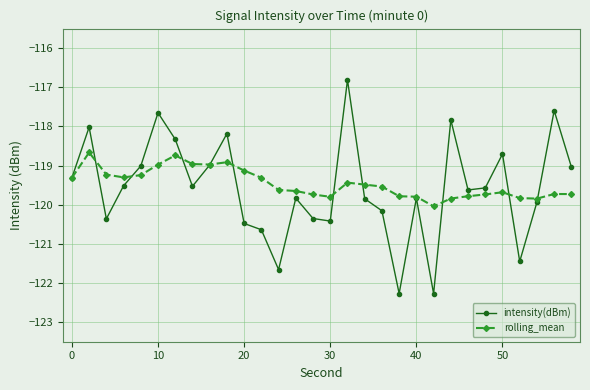

What is the value of the rolling_mean point at the 27th from the left?

-119.8